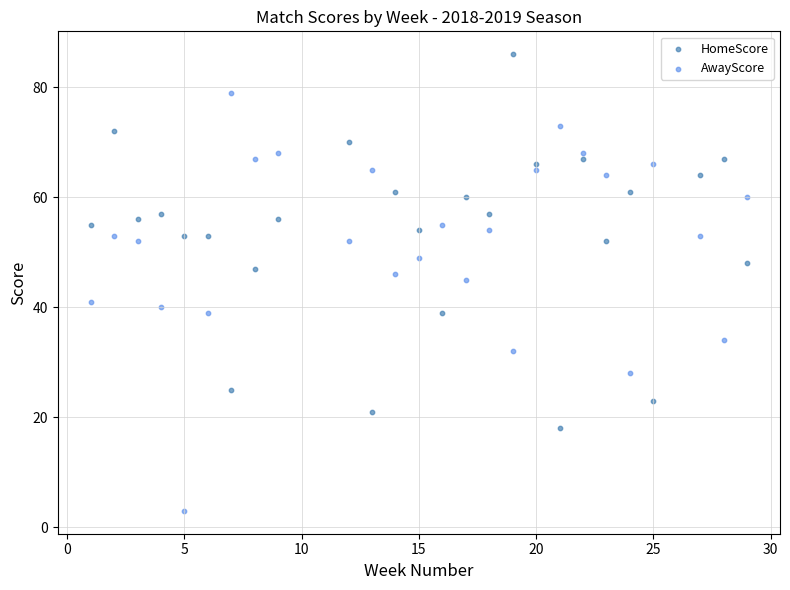

Which series reaches the minimum Y coordinate?

AwayScore